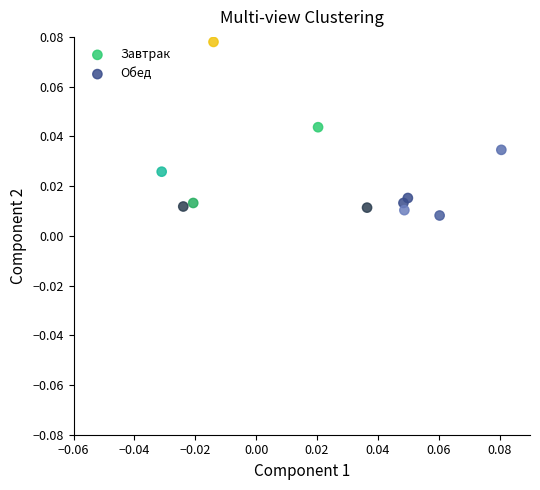

Which series has the largest Y range (max minus min)?

Завтрак